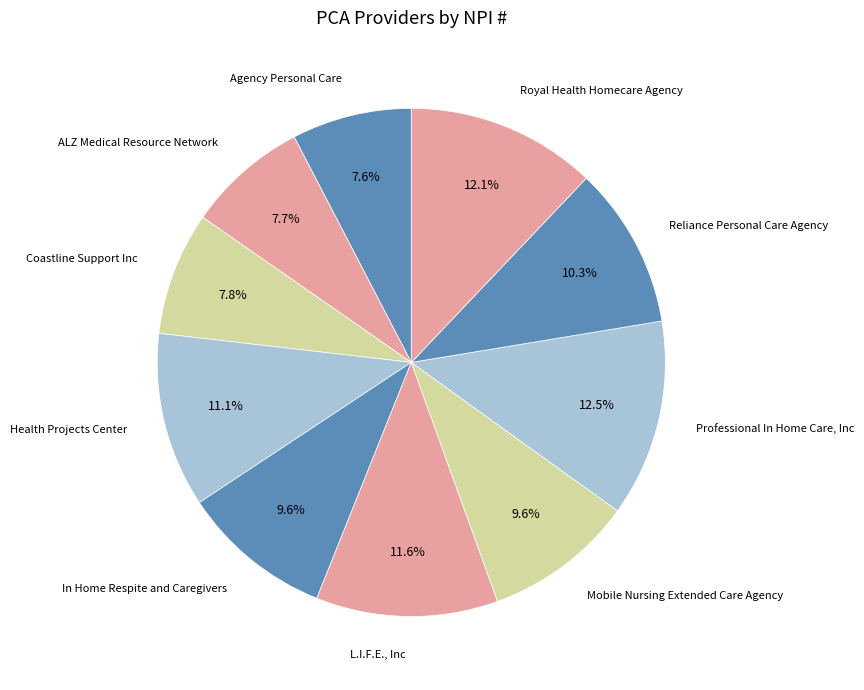

Count the number of slices in the pie.

10